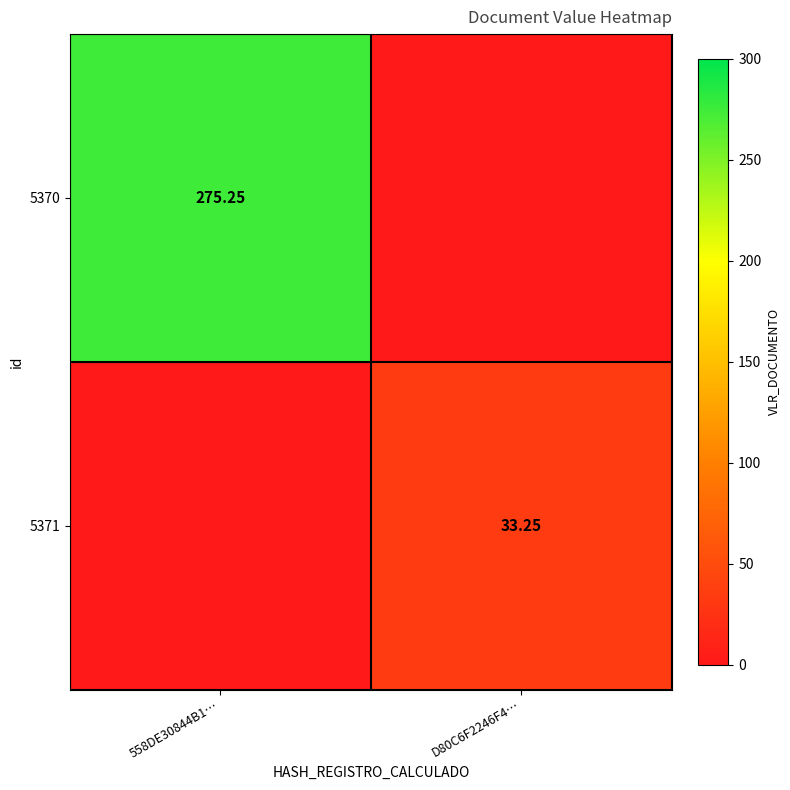

What is the sum of all 5370 values?

275.2